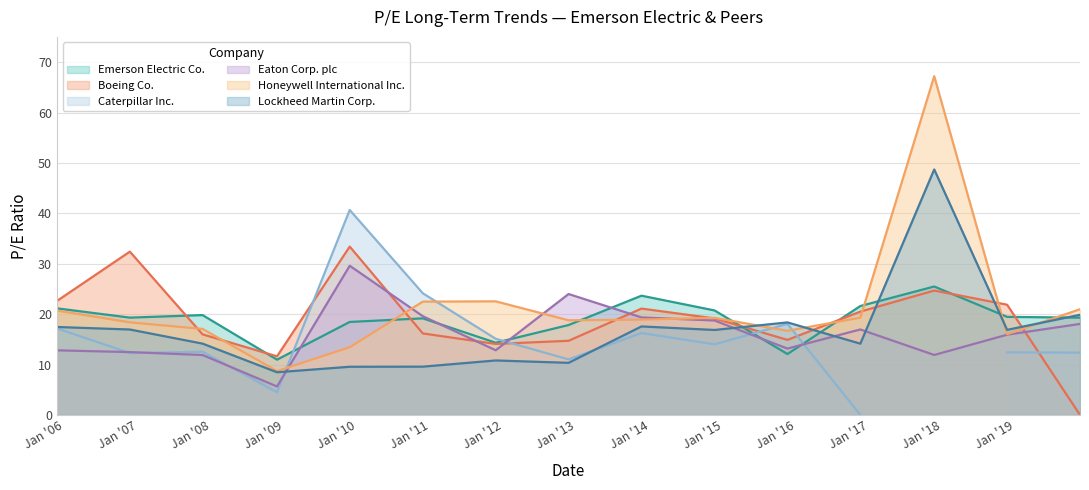

At how many categories does at least one series exceed 1?

15